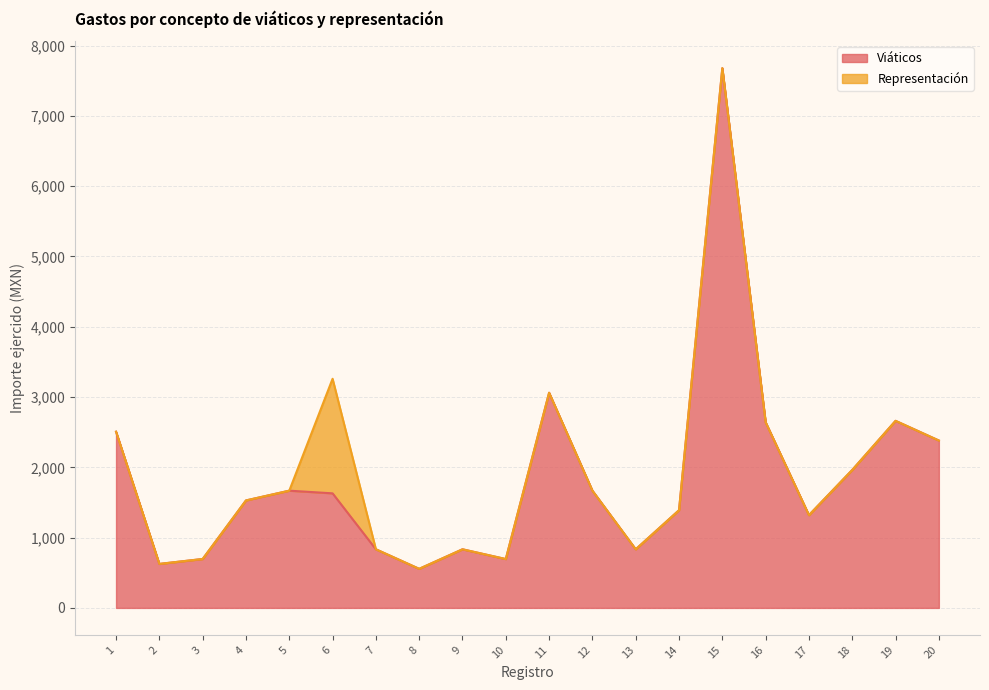

What is the greatest value displayed?

7679.2